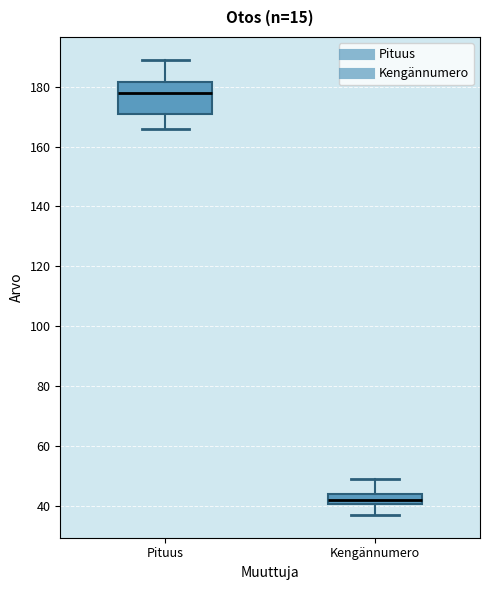

Which box has the lowest median line?

Kengännumero